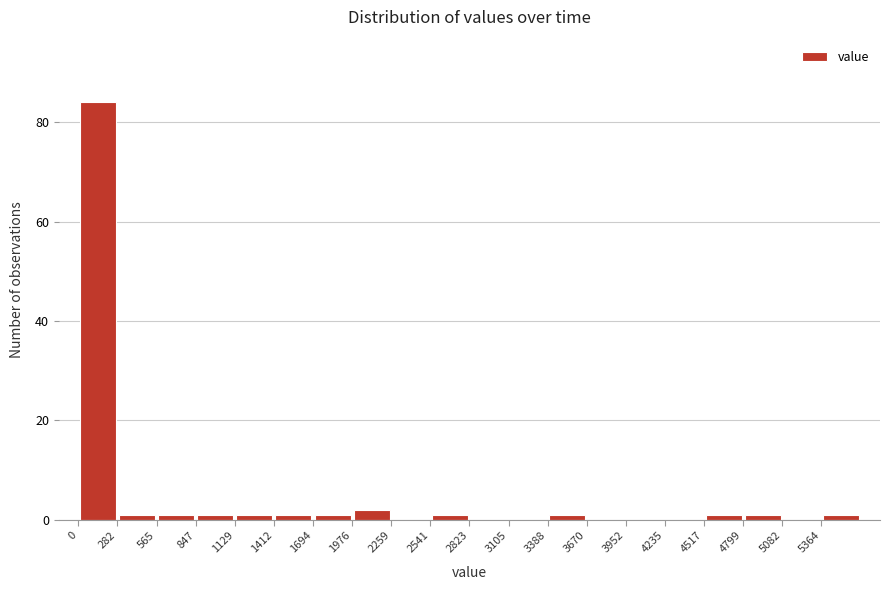

Reading left to right, transcribe this chart: for each bar, give the range it covers on the x-axis and its height. Neither the bar edges nor the heights are printed on the chart, so give them approximately, as read against the axes.

0 to 300: 84
300 to 550: under 2
550 to 850: under 2
850 to 1150: under 2
1150 to 1400: under 2
1400 to 1700: under 2
1700 to 2000: under 2
2000 to 2250: 2
2250 to 2550: 0
2550 to 2800: under 2
2800 to 3100: 0
3100 to 3400: 0
3400 to 3650: under 2
3650 to 3950: 0
3950 to 4250: 0
4250 to 4500: 0
4500 to 4800: under 2
4800 to 5100: under 2
5100 to 5350: 0
5350 to 5650: under 2